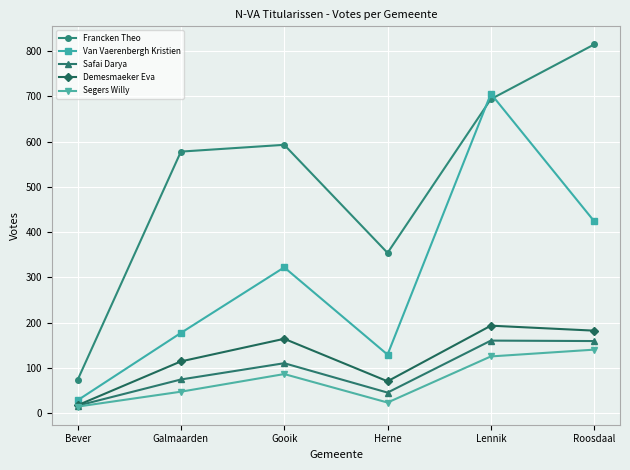

True or false: Francken Theo and Demesmaeker Eva intersect in this chart.

False